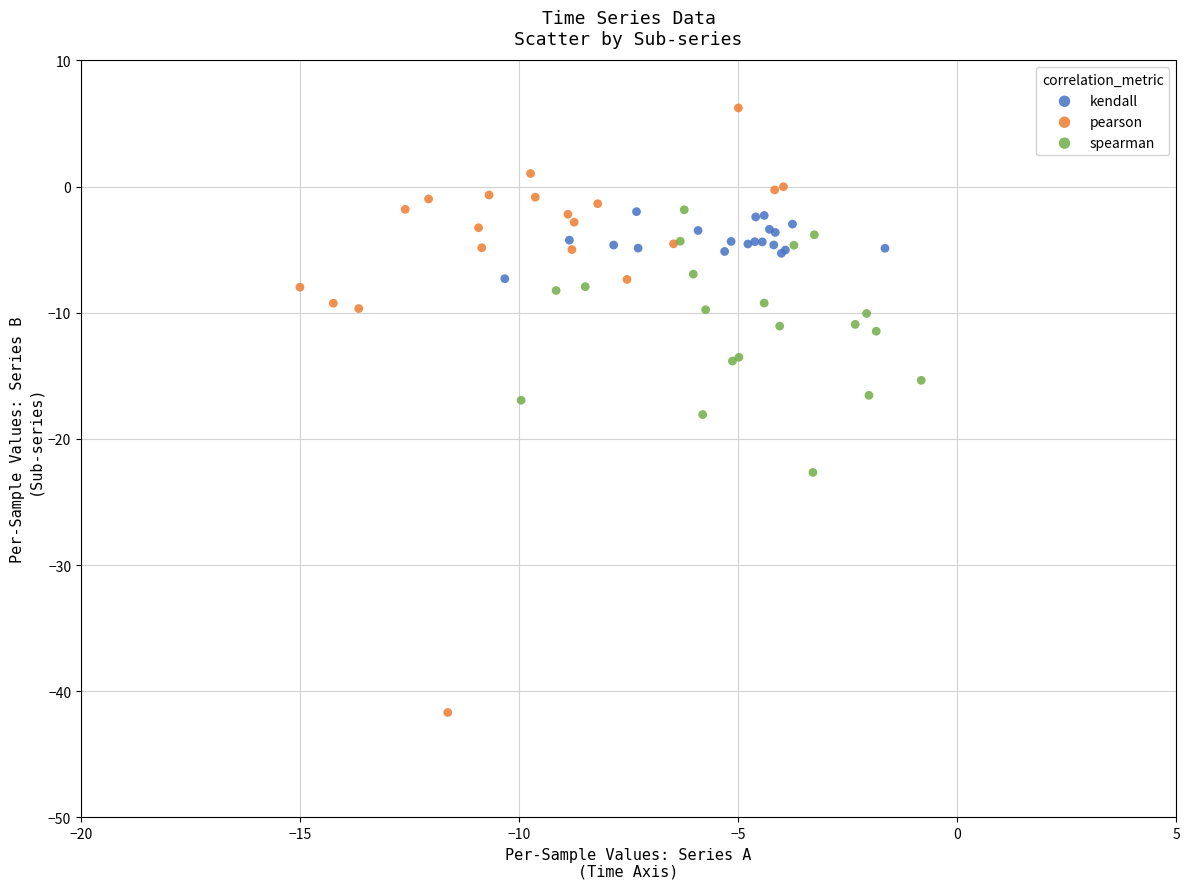

Which series contains the highest Y value?

pearson